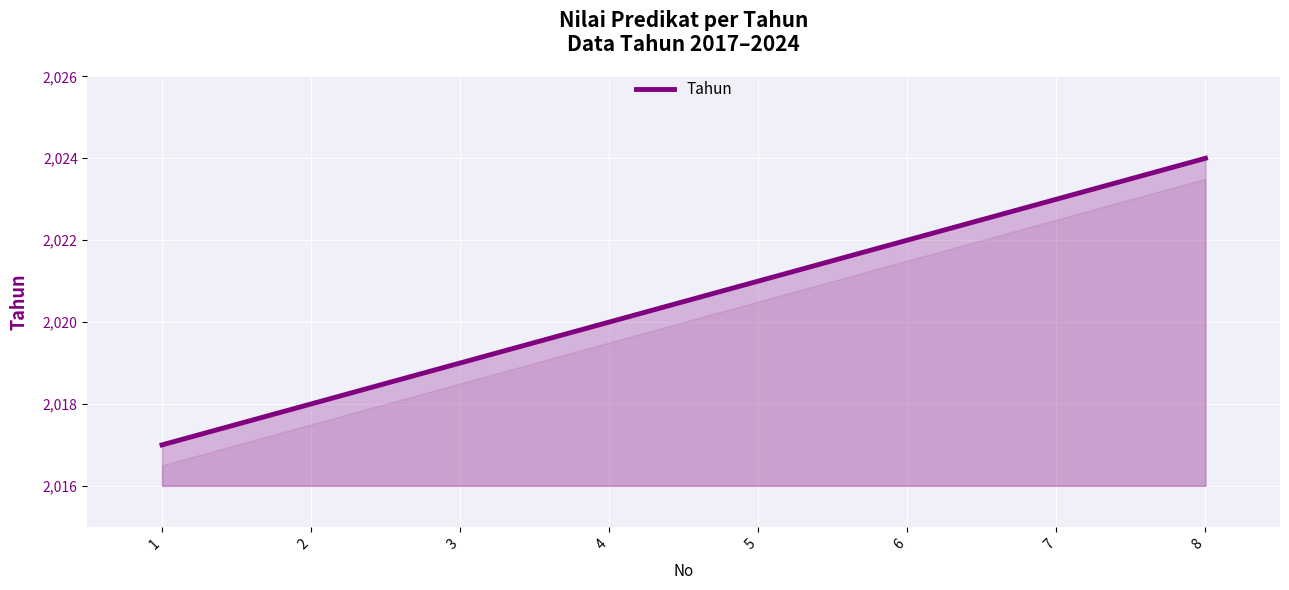

Reading left to right, transcribe all the data shown in this chart.

2017	2018	2019	2020	2021	2022	2023	2024